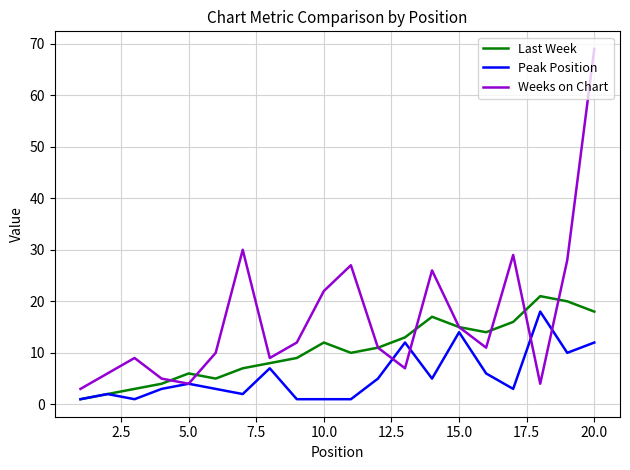

Rank the series by their average value, from highest to lowest.

Weeks on Chart, Last Week, Peak Position